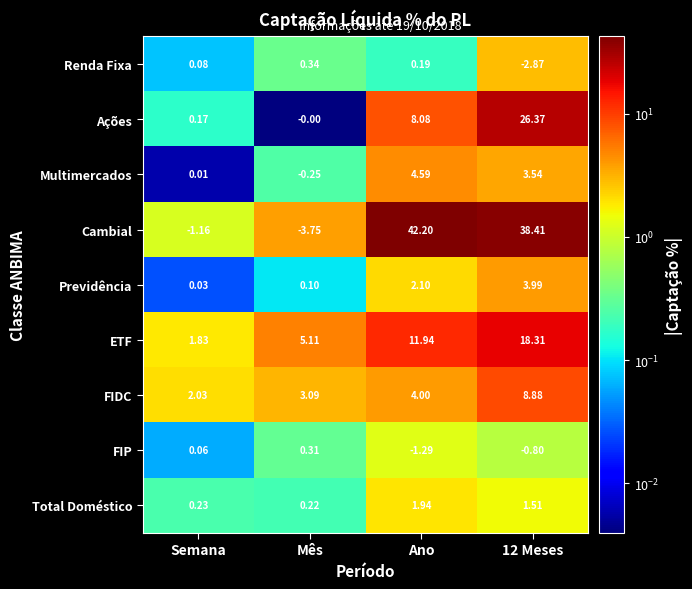

What is the maximum value shown in the chart?

42.2